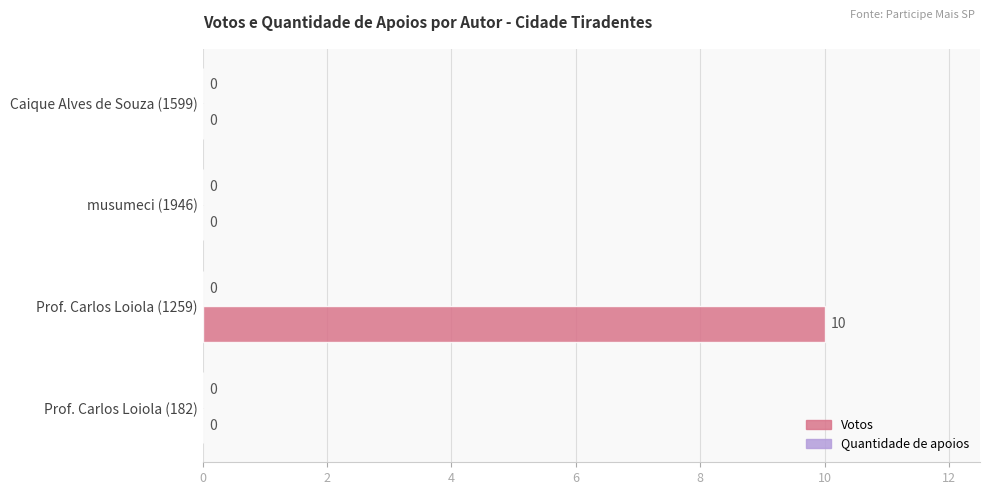

Which label corresponds to the largest value in the chart?

Prof. Carlos Loiola (1259)